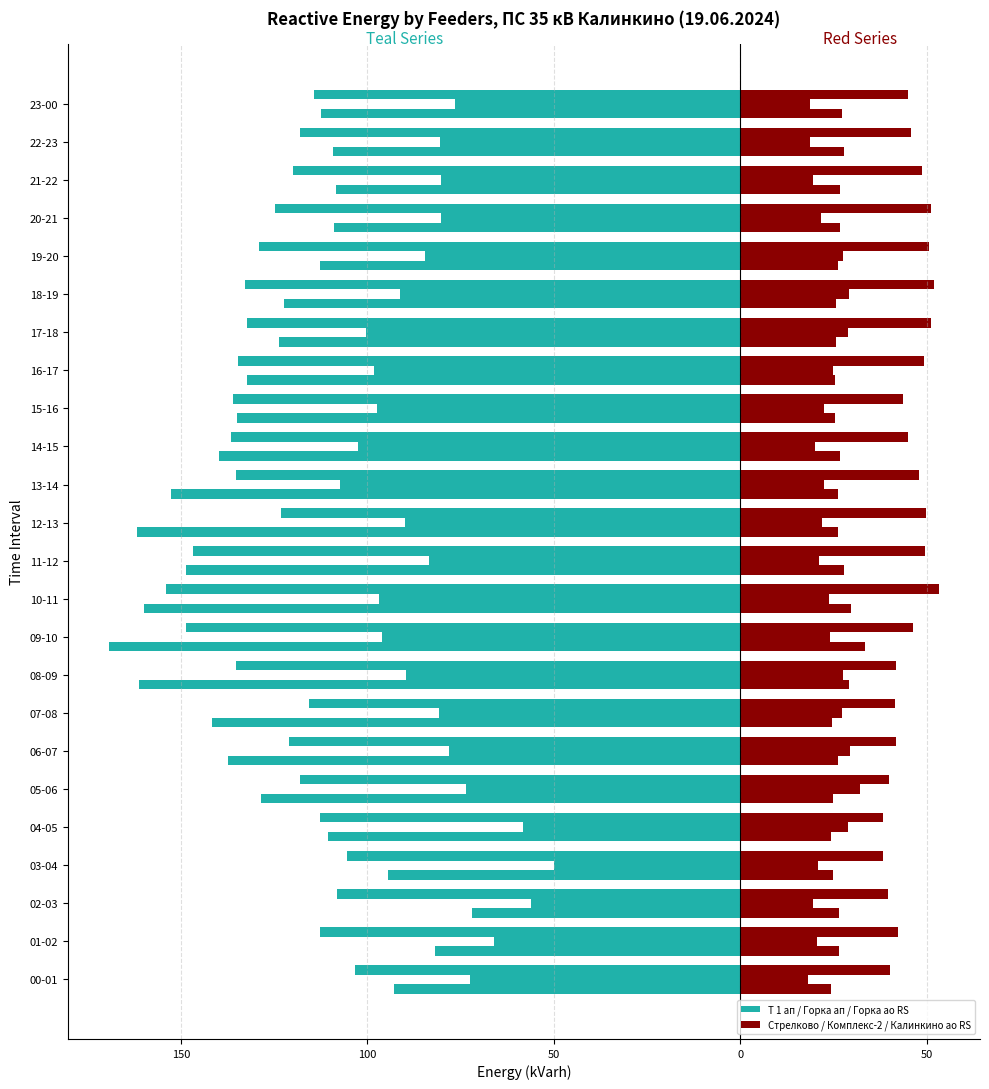

What value does the 10 Калинкино Т 1 ап RS series have at 10-11?

-160.0